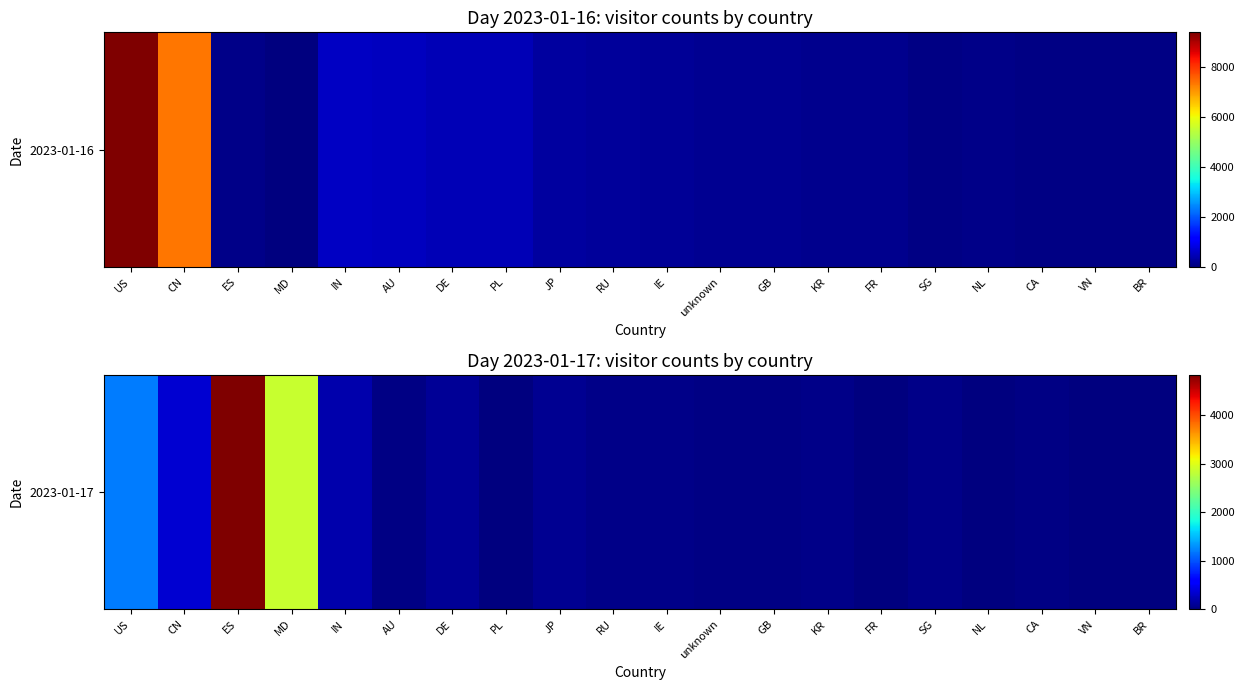

What is the ratio of the value at CN to the value at KR?

6.7